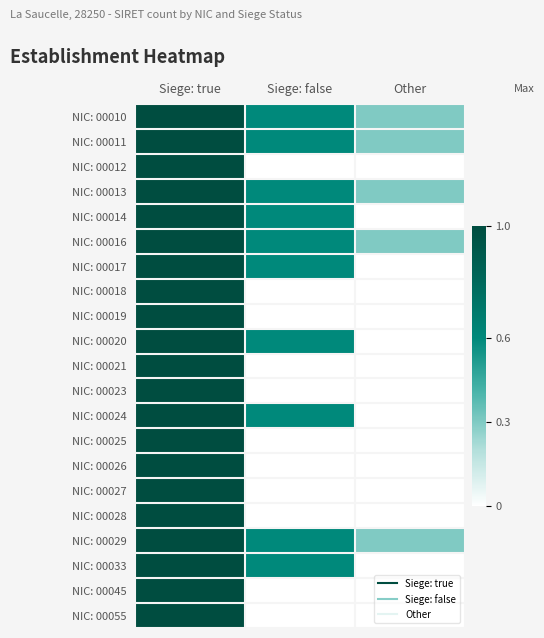

Reading right to left, extract all data points from this chart.

NIC: 00010: Other=0.3	Siege: false=0.6	Siege: true=1.0
NIC: 00011: Other=0.3	Siege: false=0.6	Siege: true=1.0
NIC: 00012: Other=0.0	Siege: false=0.0	Siege: true=1.0
NIC: 00013: Other=0.3	Siege: false=0.6	Siege: true=1.0
NIC: 00014: Other=0.0	Siege: false=0.6	Siege: true=1.0
NIC: 00016: Other=0.3	Siege: false=0.6	Siege: true=1.0
NIC: 00017: Other=0.0	Siege: false=0.6	Siege: true=1.0
NIC: 00018: Other=0.0	Siege: false=0.0	Siege: true=1.0
NIC: 00019: Other=0.0	Siege: false=0.0	Siege: true=1.0
NIC: 00020: Other=0.0	Siege: false=0.6	Siege: true=1.0
NIC: 00021: Other=0.0	Siege: false=0.0	Siege: true=1.0
NIC: 00023: Other=0.0	Siege: false=0.0	Siege: true=1.0
NIC: 00024: Other=0.0	Siege: false=0.6	Siege: true=1.0
NIC: 00025: Other=0.0	Siege: false=0.0	Siege: true=1.0
NIC: 00026: Other=0.0	Siege: false=0.0	Siege: true=1.0
NIC: 00027: Other=0.0	Siege: false=0.0	Siege: true=1.0
NIC: 00028: Other=0.0	Siege: false=0.0	Siege: true=1.0
NIC: 00029: Other=0.3	Siege: false=0.6	Siege: true=1.0
NIC: 00033: Other=0.0	Siege: false=0.6	Siege: true=1.0
NIC: 00045: Other=0.0	Siege: false=0.0	Siege: true=1.0
NIC: 00055: Other=0.0	Siege: false=0.0	Siege: true=1.0